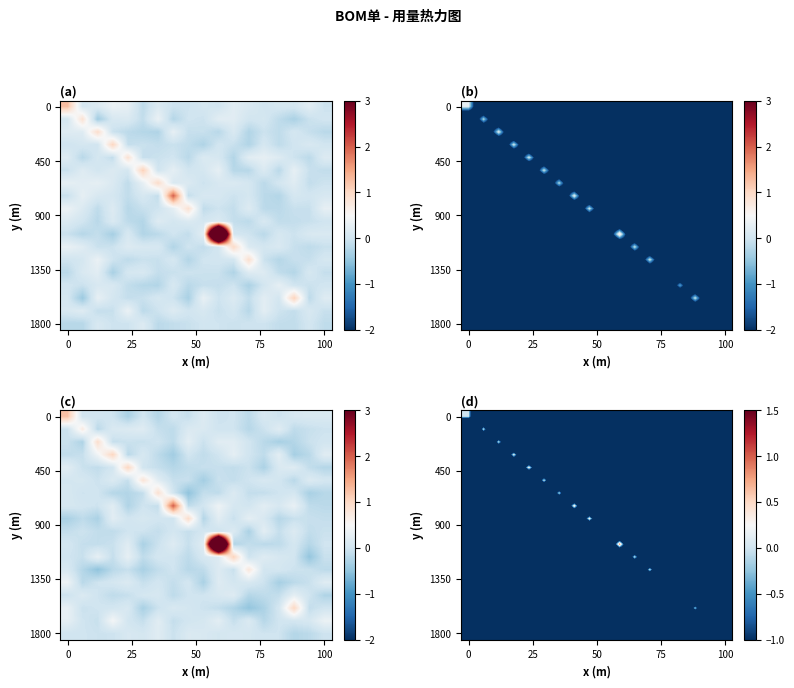

What is the minimum value shown in the chart?

-6.4